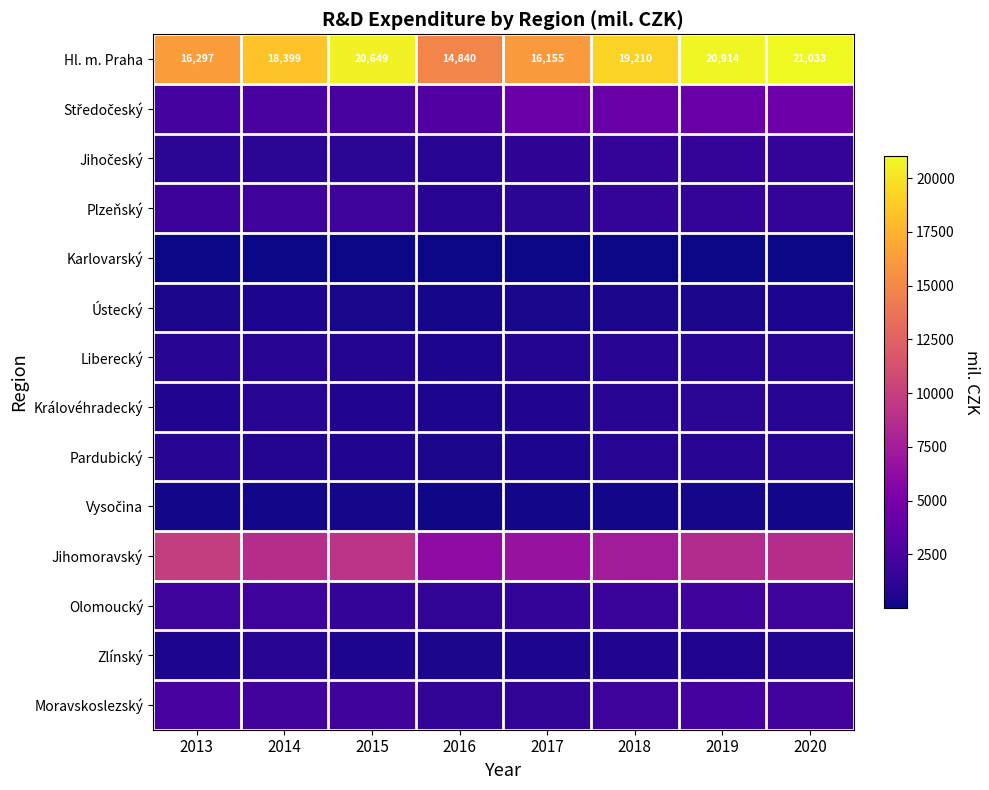

The value of Jihomoravský at 2016 is 6175.4. True or false?

True